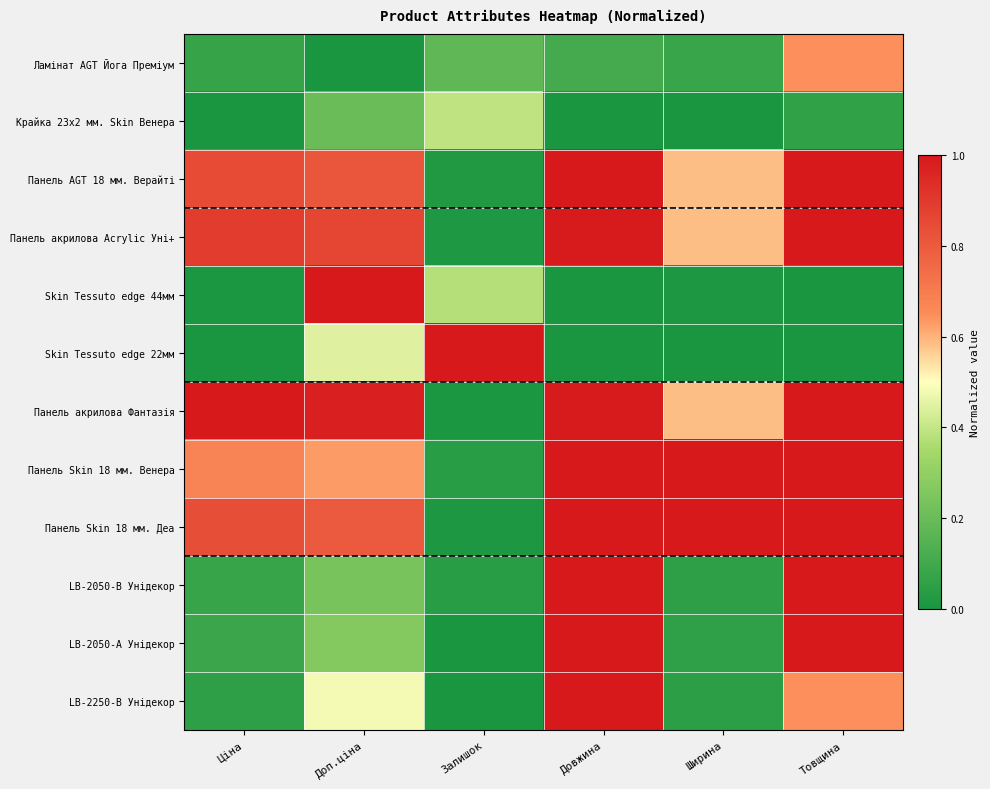

Which category has the highest value across all series?

Довжина